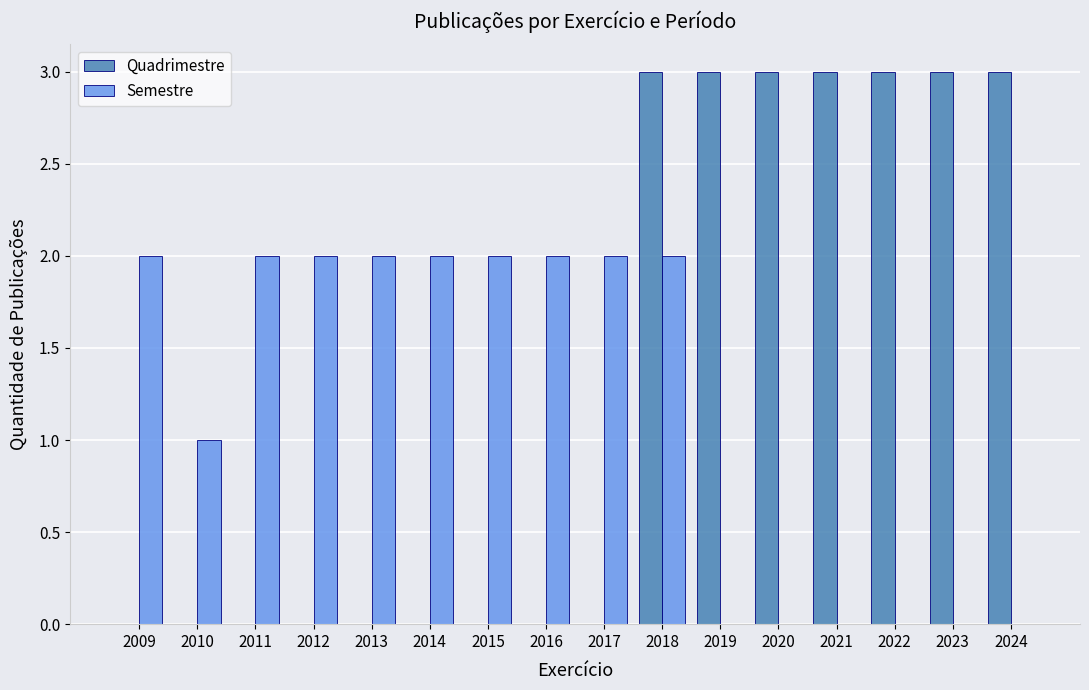

What is the total value across all series at 2013?

2